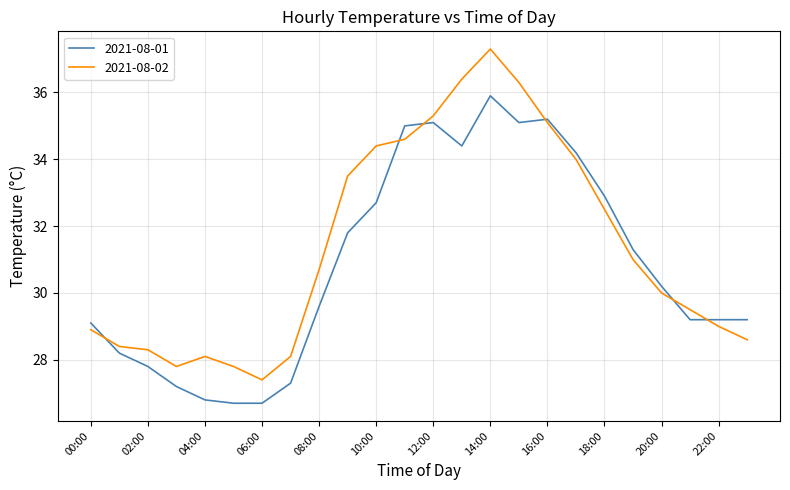

Which series has the largest total across all categories?

2021-08-02